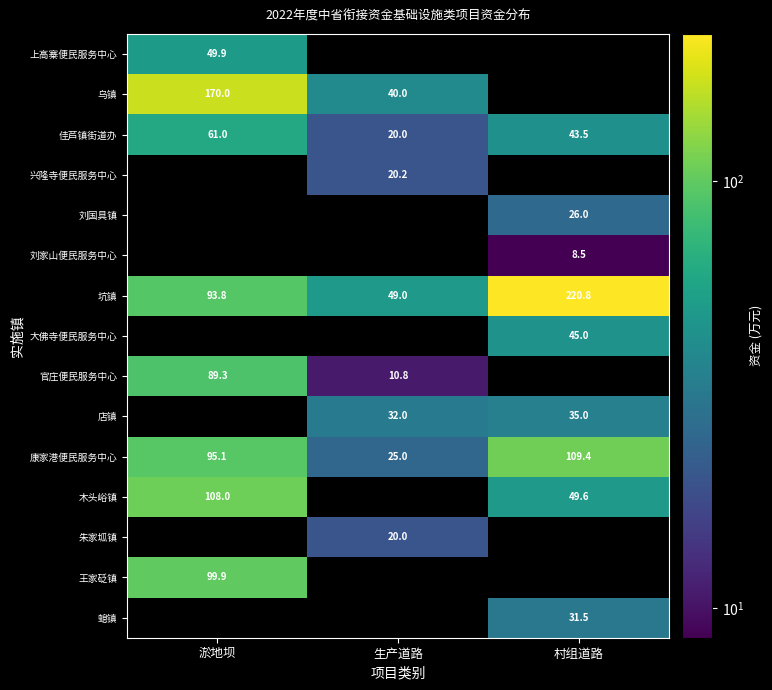

List the labels in order of 康家港便民服务中心 value, largest first.

村组道路, 淤地坝, 生产道路